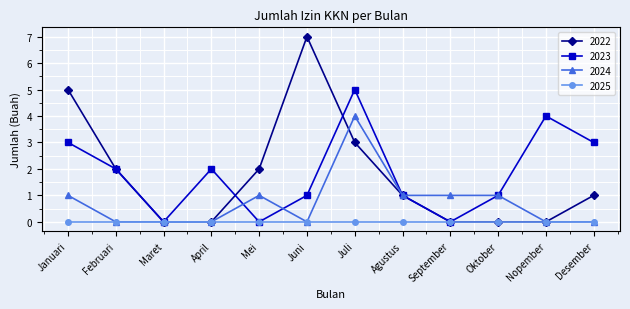

Rank the series by their maximum value, from highest to lowest.

2022, 2023, 2024, 2025